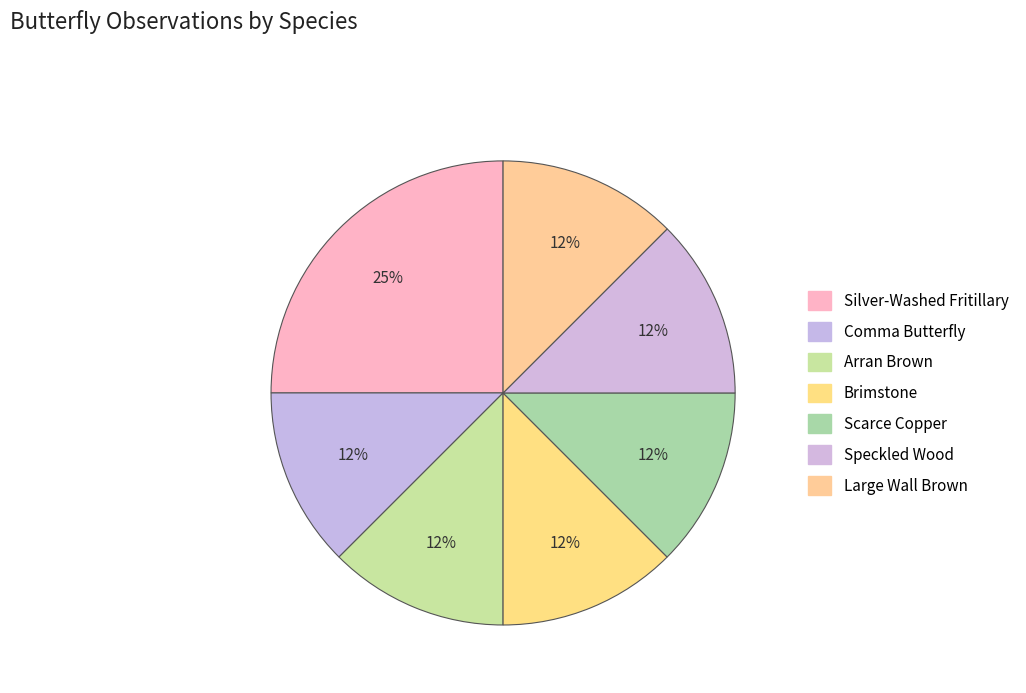

Is there a majority slice in this chart?

No